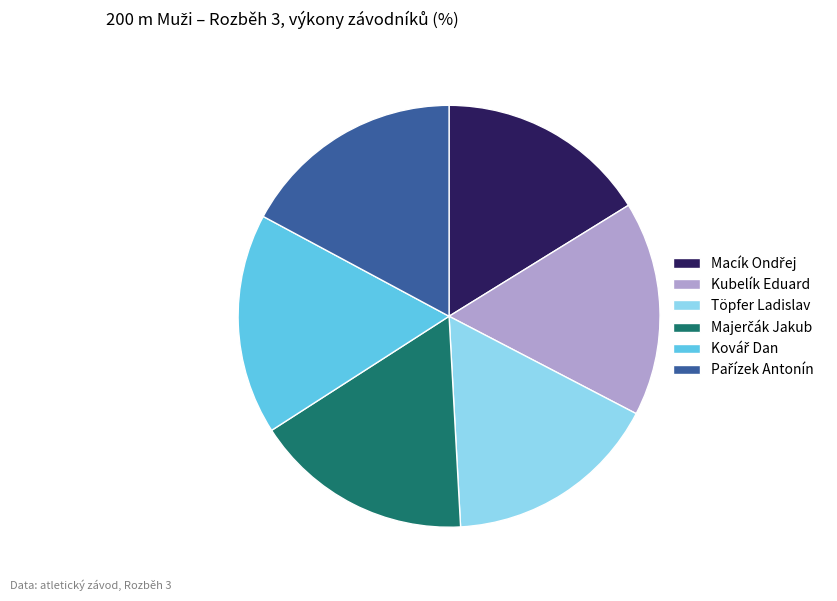

The Kubelík Eduard slice represents 16% of the pie. True or false?

True